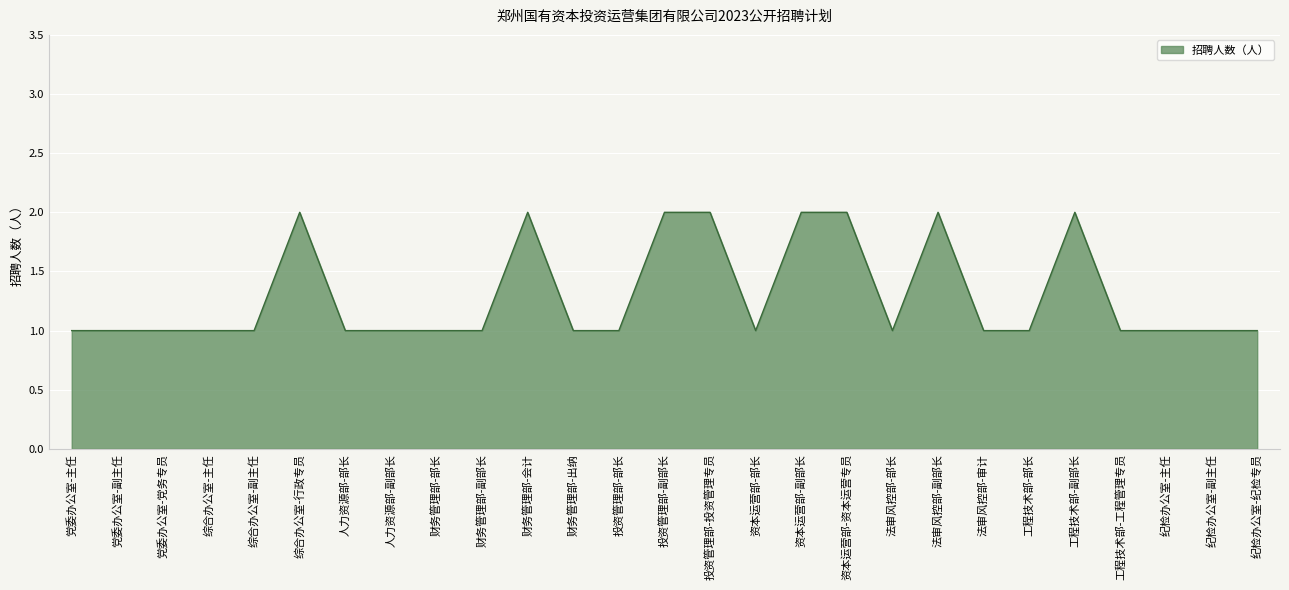

Reading right to left, list all the values displayed in this chart.

纪检办公室-纪检专员=1	纪检办公室-副主任=1	纪检办公室-主任=1	工程技术部-工程管理专员=1	工程技术部-副部长=2	工程技术部-部长=1	法审风控部-审计=1	法审风控部-副部长=2	法审风控部-部长=1	资本运营部-资本运营专员=2	资本运营部-副部长=2	资本运营部-部长=1	投资管理部-投资管理专员=2	投资管理部-副部长=2	投资管理部-部长=1	财务管理部-出纳=1	财务管理部-会计=2	财务管理部-副部长=1	财务管理部-部长=1	人力资源部-副部长=1	人力资源部-部长=1	综合办公室-行政专员=2	综合办公室-副主任=1	综合办公室-主任=1	党委办公室-党务专员=1	党委办公室-副主任=1	党委办公室-主任=1